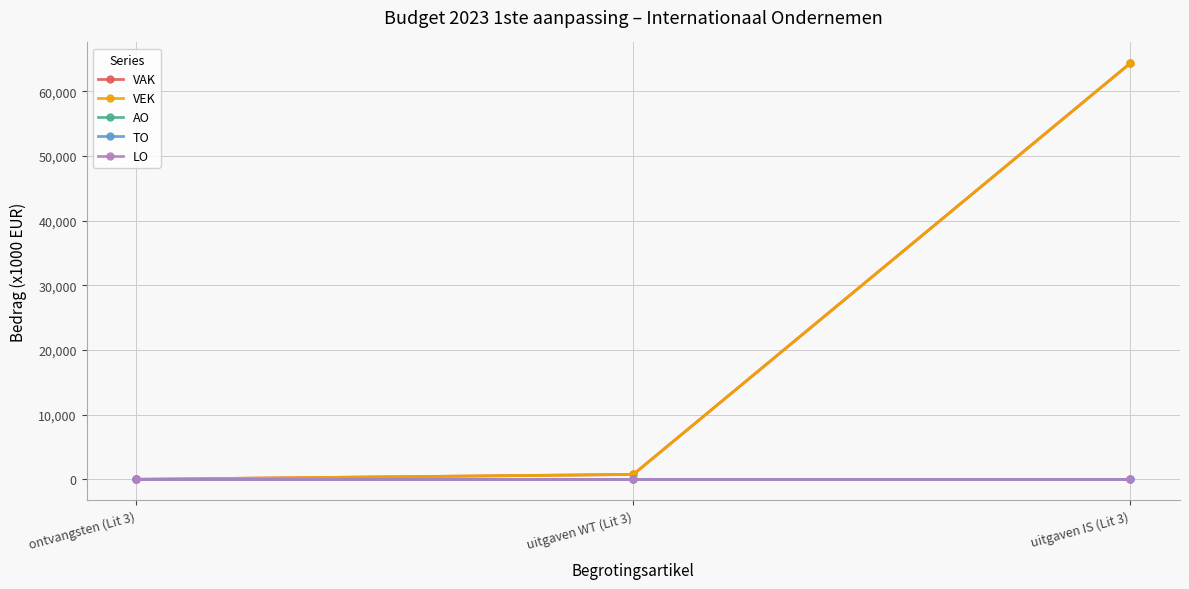

Which series has the largest range (max minus min)?

VAK